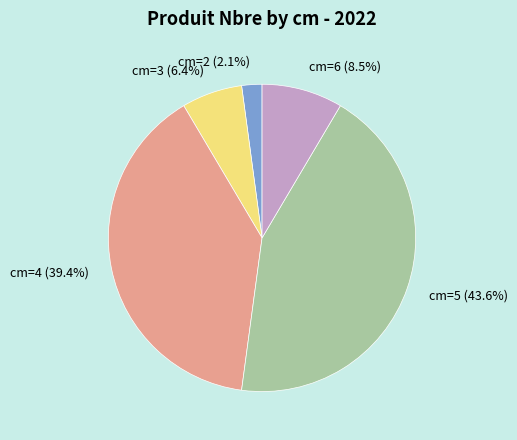

Is there a majority slice in this chart?

No